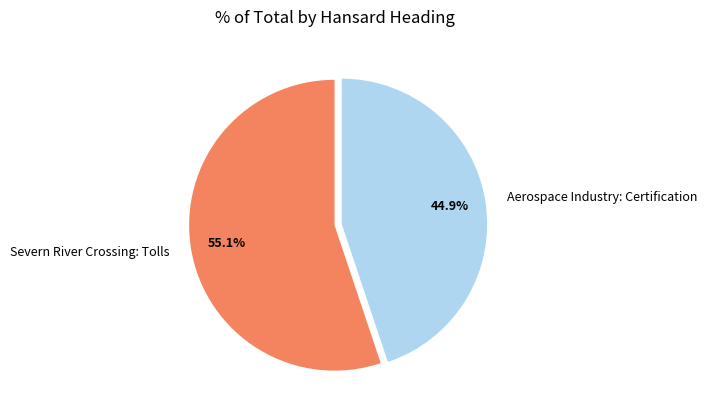

To the nearest percent, what is the average slice percentage?

50%